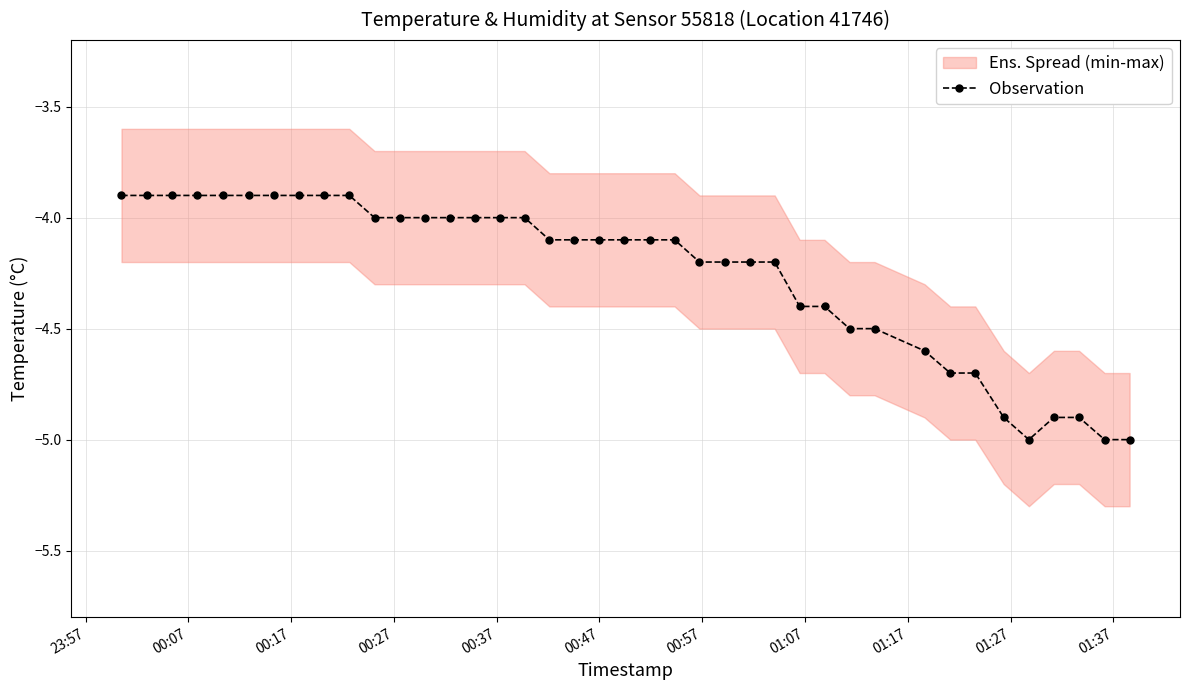

What is the lowest value of the Observation series?

-5.0